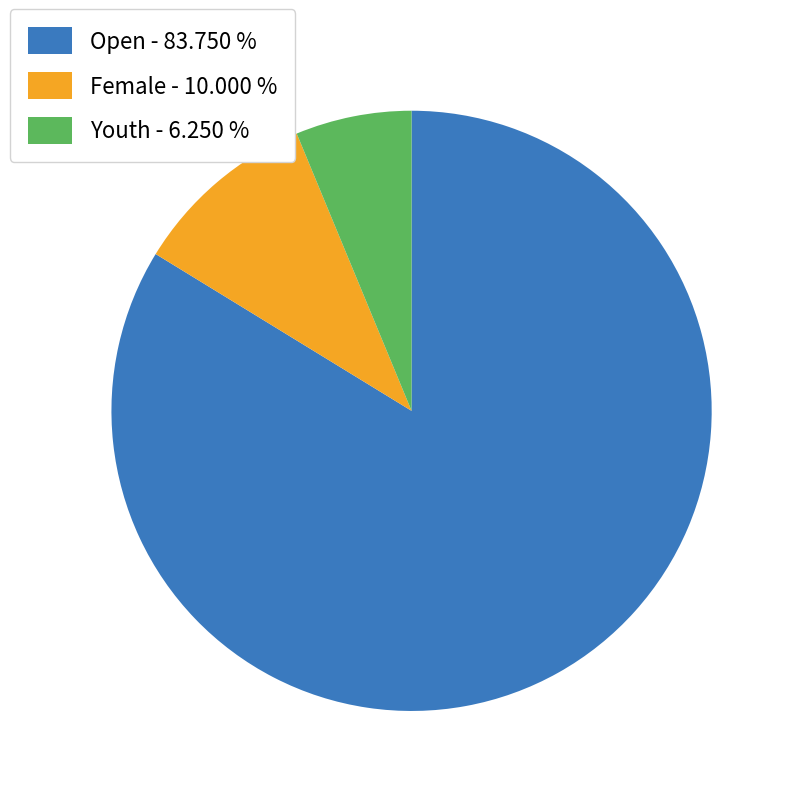

Count the number of slices in the pie.

3